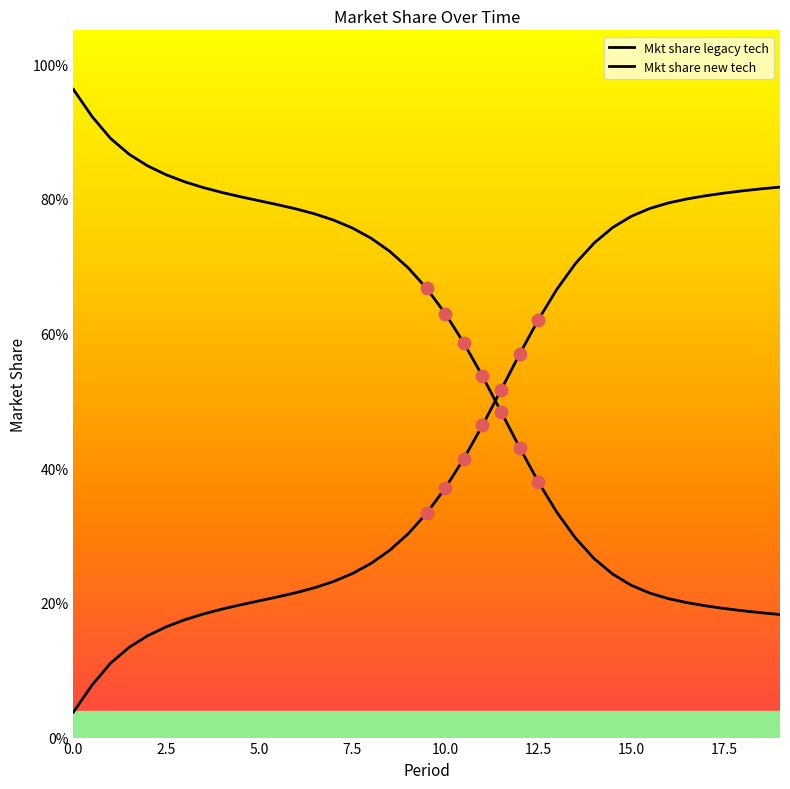

Which series has the largest total across all categories?

Mkt share legacy tech